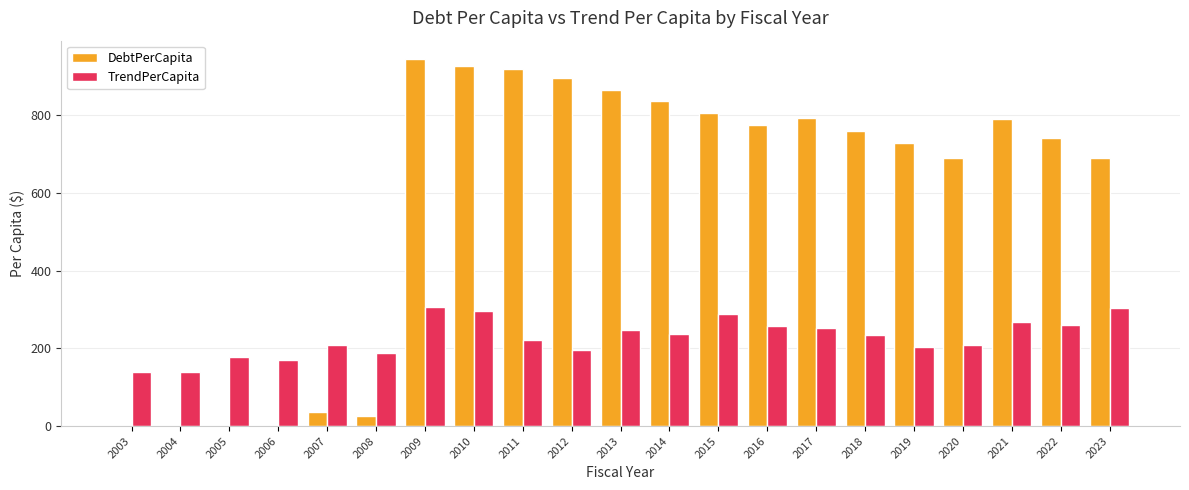

Which series changed the most between 2011 and 2018?

DebtPerCapita